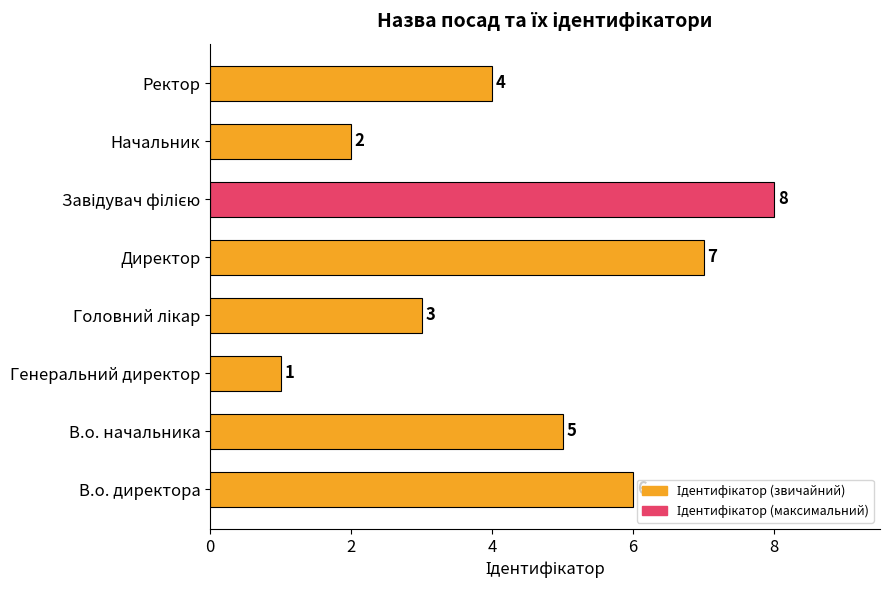

Between Директор and Ректор, which is larger?

Директор